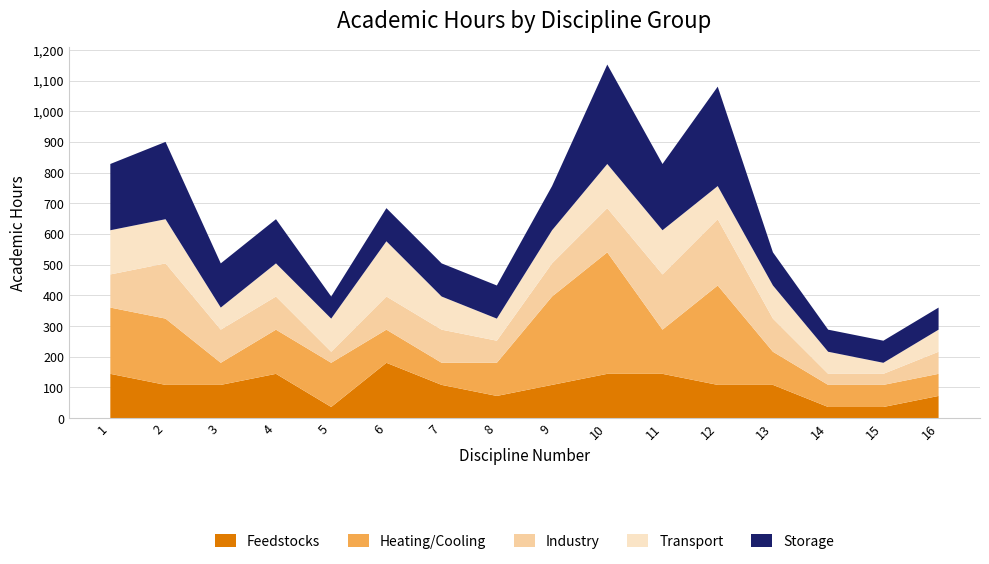

Reading left to right, transcribe all the data shown in this chart.

Feedstocks: 1=144	2=108	3=108	4=144	5=36	6=180	7=108	8=72	9=108	10=144	11=144	12=108	13=108	14=36	15=36	16=72
Heating/Cooling: 1=216	2=216	3=72	4=144	5=144	6=108	7=72	8=108	9=288	10=396	11=144	12=324	13=108	14=72	15=72	16=72
Industry: 1=108	2=180	3=108	4=108	5=36	6=108	7=108	8=72	9=108	10=144	11=180	12=216	13=108	14=36	15=36	16=72
Transport: 1=144	2=144	3=72	4=108	5=108	6=180	7=108	8=72	9=108	10=144	11=144	12=108	13=108	14=72	15=36	16=72
Storage: 1=216	2=252	3=144	4=144	5=72	6=108	7=108	8=108	9=144	10=324	11=216	12=324	13=108	14=72	15=72	16=72